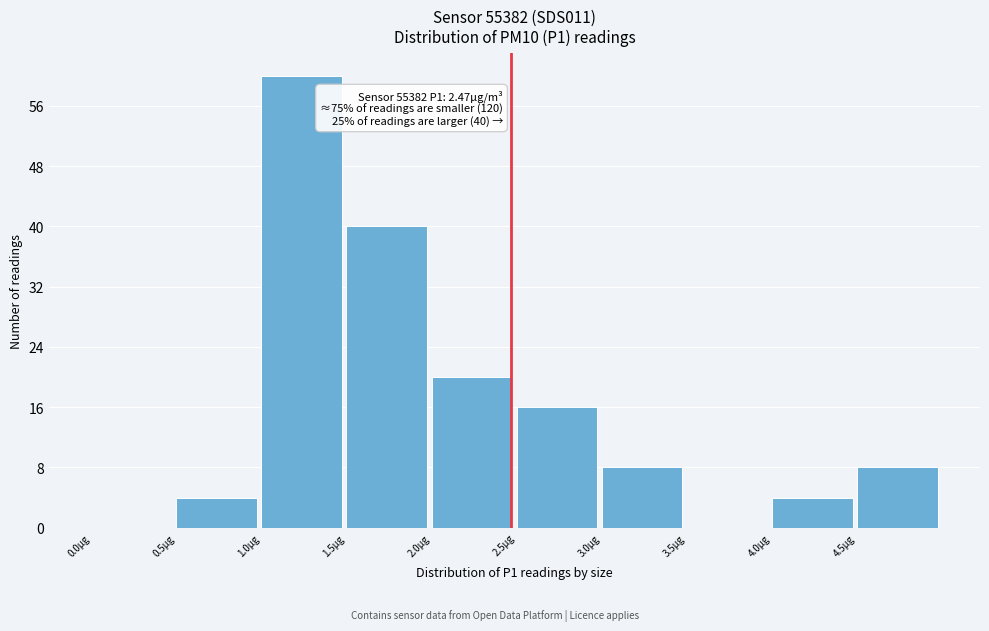

Which range on the x-axis has the tallest bar?

1.0 to 1.5